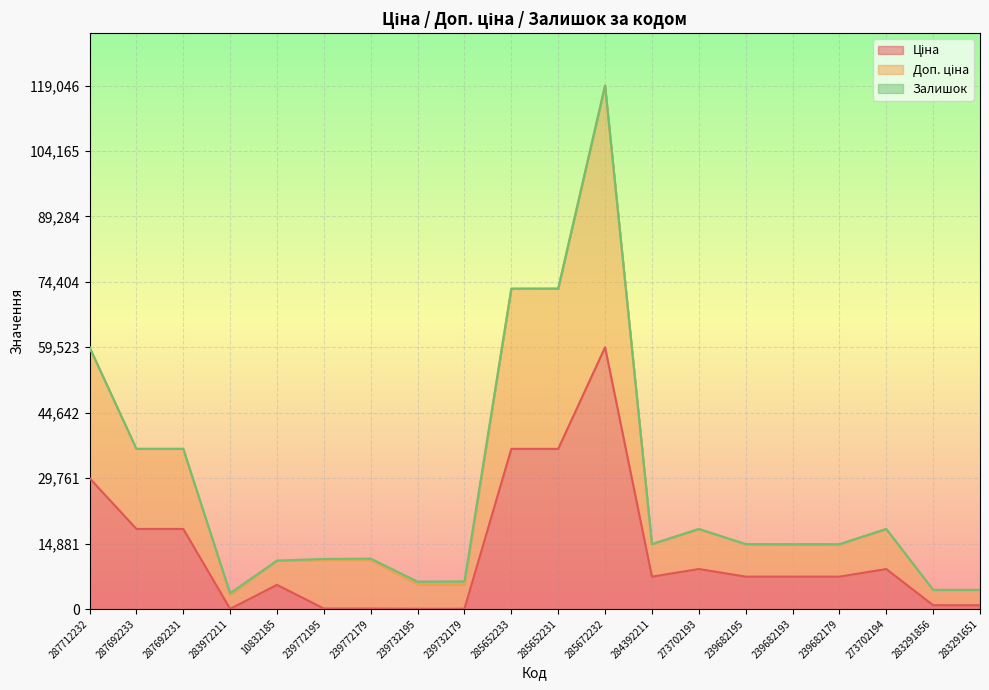

What position from the left is 285652233?

10